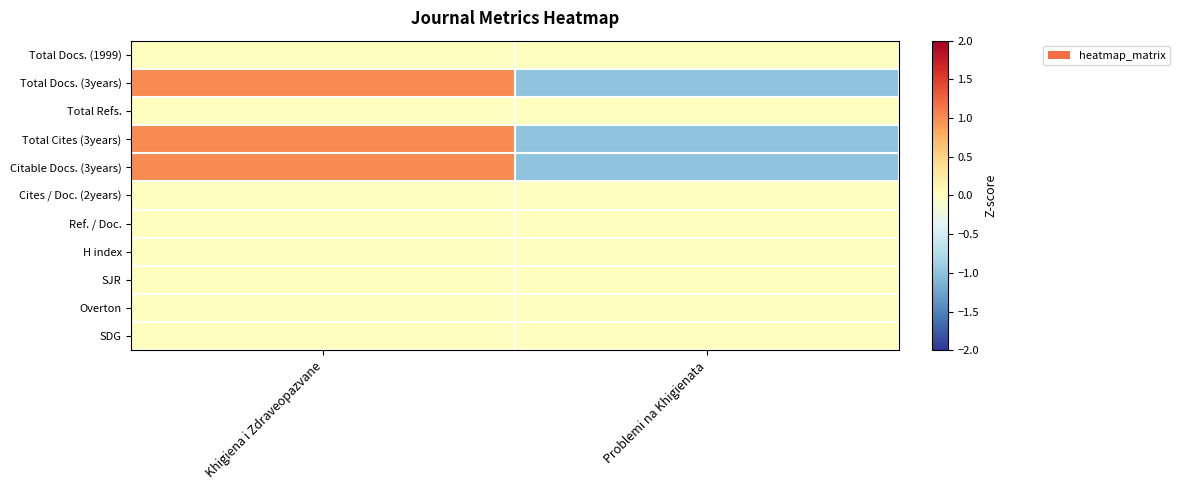

Rank the series by their maximum value, from highest to lowest.

Total Docs. (3years), Total Cites (3years), Citable Docs. (3years), Total Docs. (1999), Total Refs., Cites / Doc. (2years), Ref. / Doc., H index, SJR, Overton, SDG